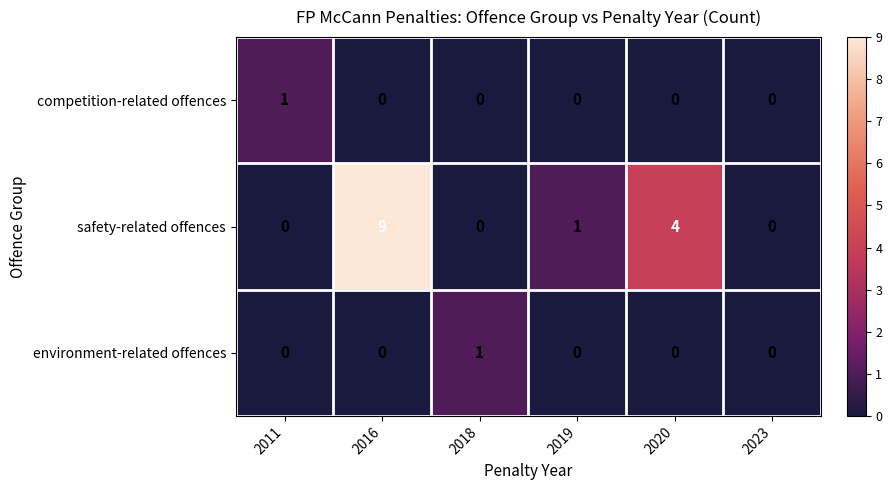

Which series has the widest spread of values?

safety-related offences